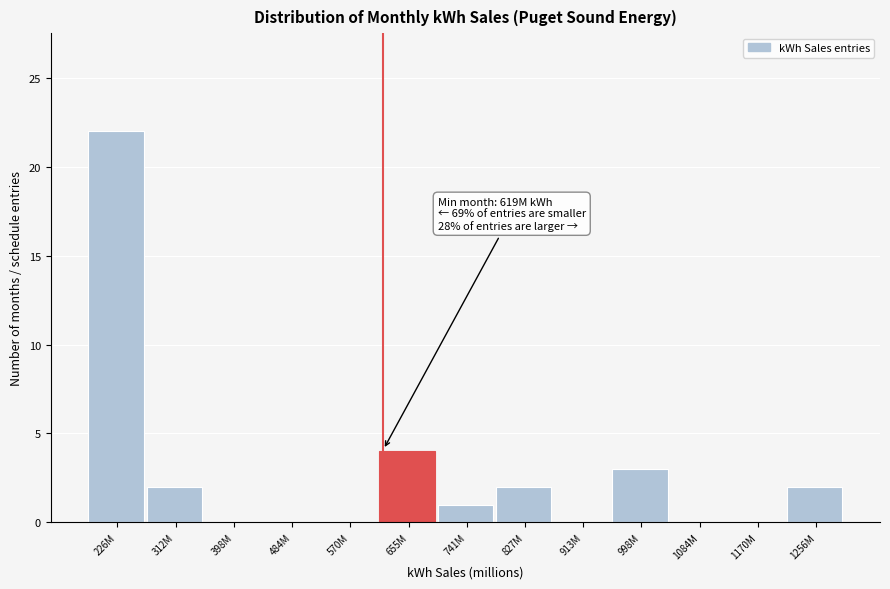

Reading left to right, extract all data points from this chart.

226M=22	312M=2	398M=0	484M=0	570M=0	655M=4	741M=1	827M=2	913M=0	998M=3	1084M=0	1170M=0	1256M=2